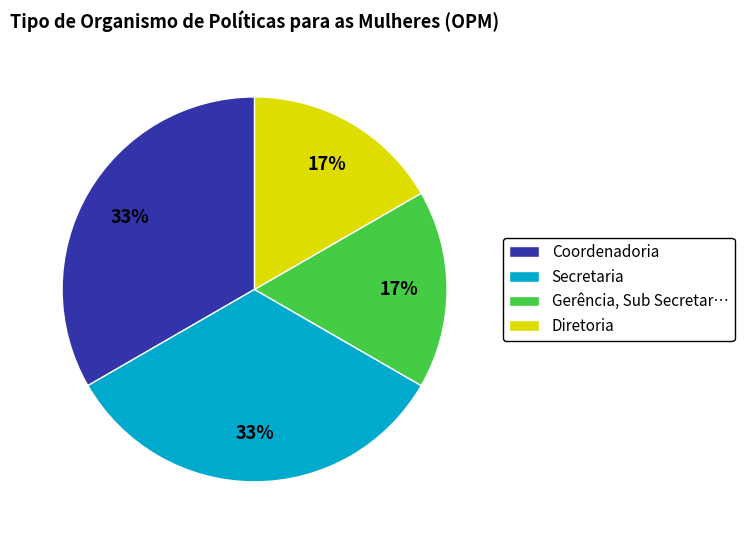

What is the ratio of the value at Gerência, Sub Secretar… to the value at Coordenadoria?

0.5